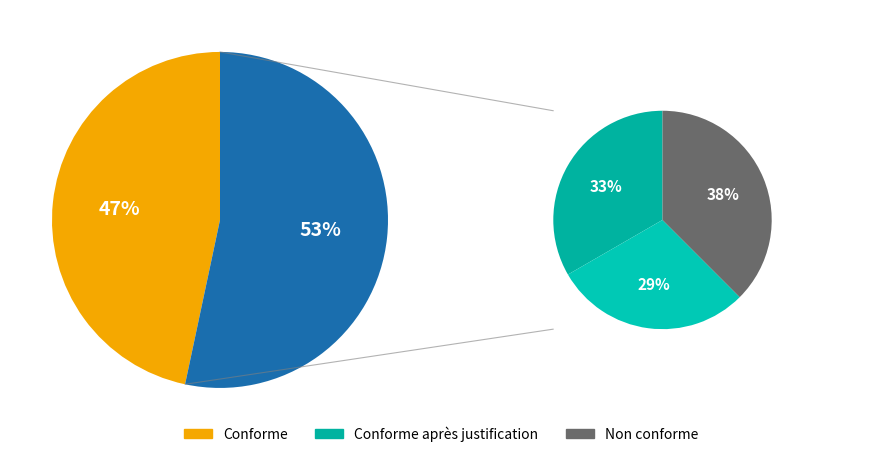

Is 3 the majority of the pie?

No